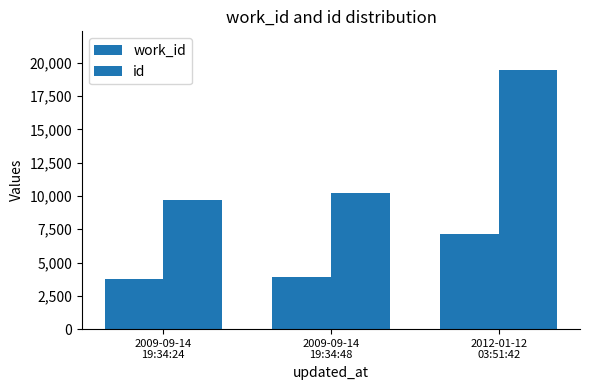

What is the difference between the highest and lowest values at 2012-01-12
03:51:42?

12281